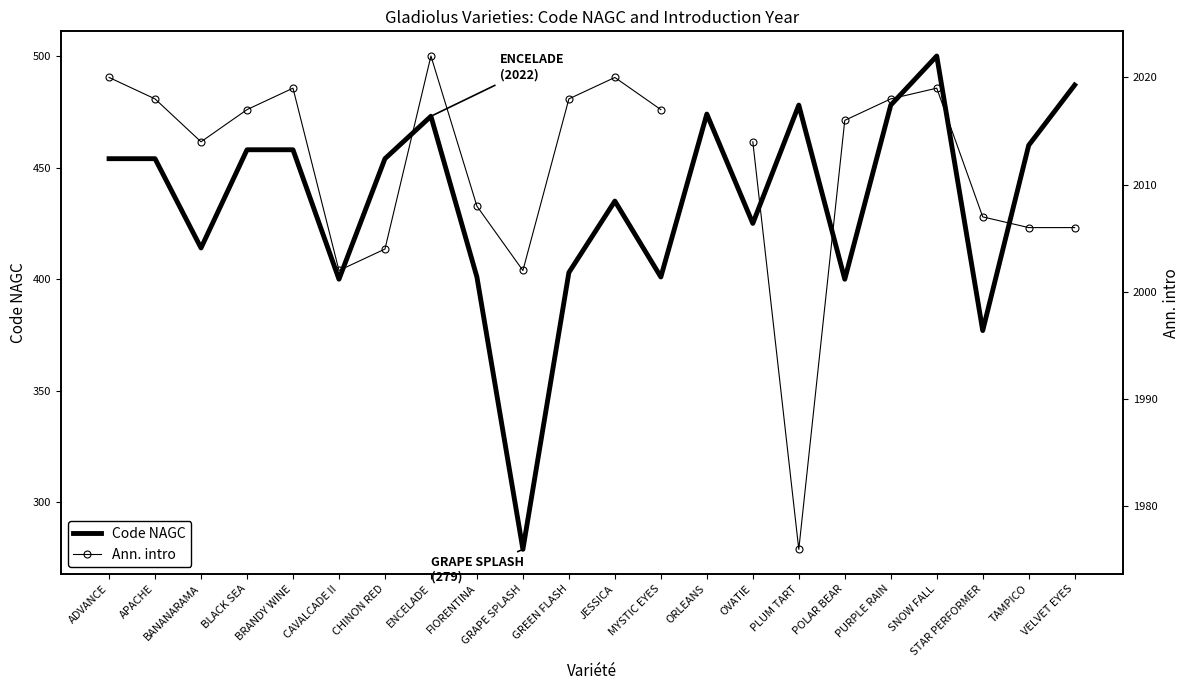

True or false: Ann. intro has more than 1 points higher than both neighbors.

True